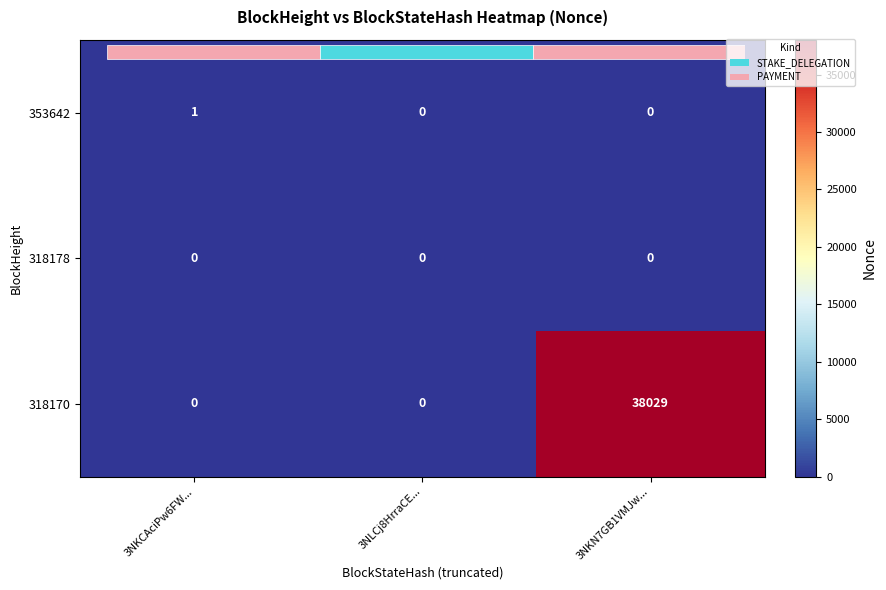

Which category has the lowest value across all series?

3NLCj8HrraCE...